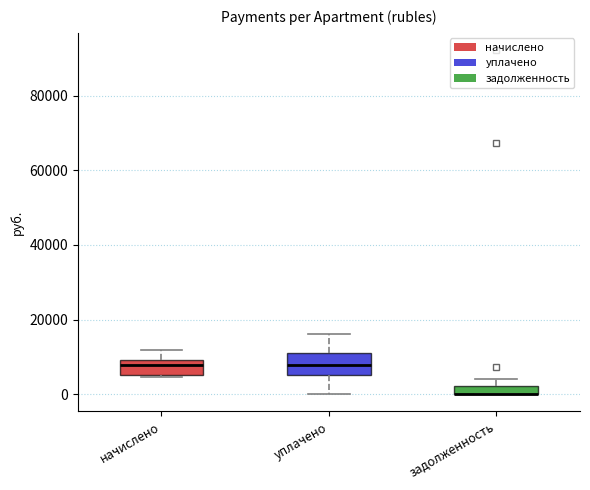

Where is the lower edge of the box for задолженность on the y-axis? The values are not printed on the chart, so give them approximately, as read against the axis.

0